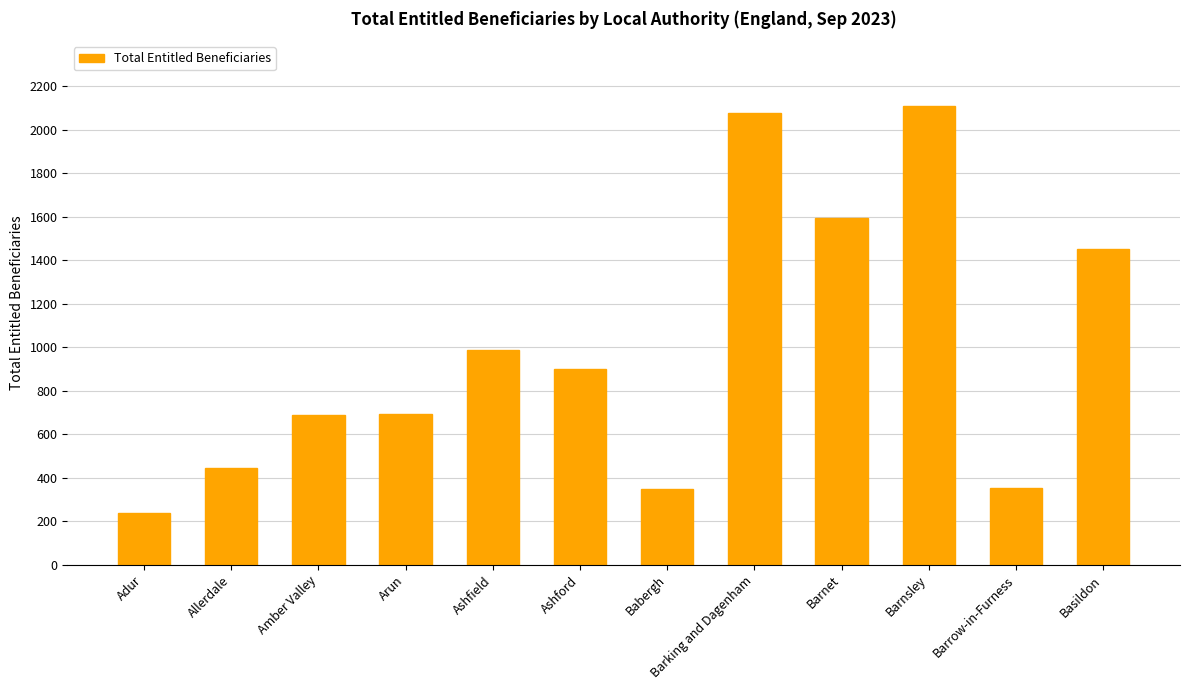

At which category does the chart reach its minimum across all series?

Adur